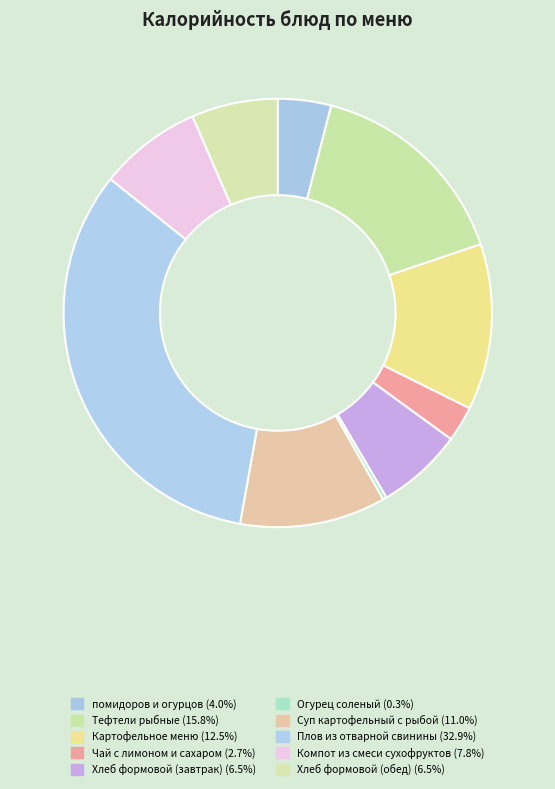

Does Огурец соленый account for over 50% of the chart?

No